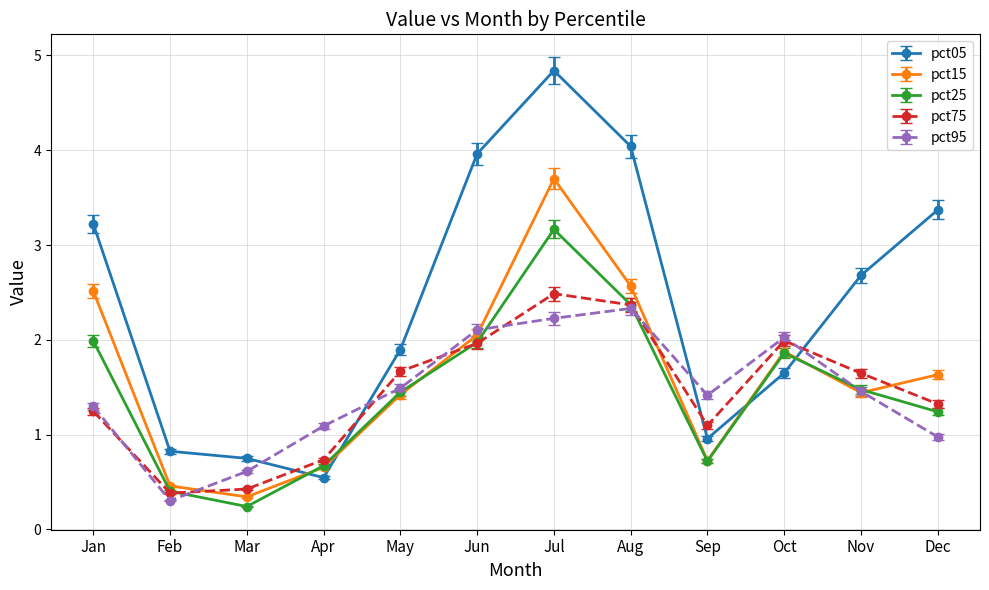

How many lines are shown in the chart?

5